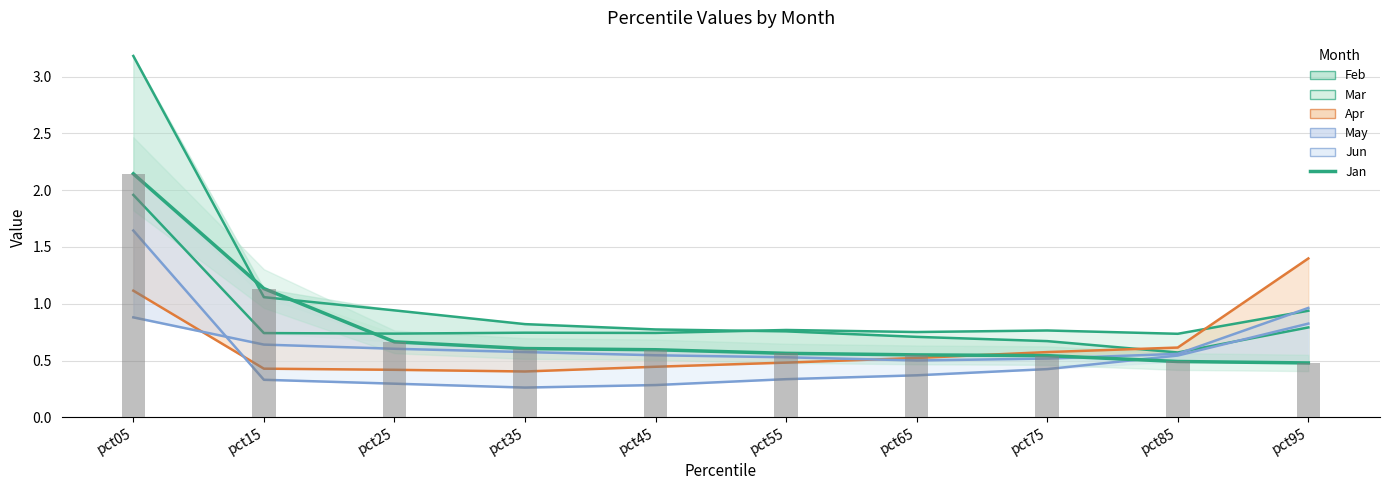

Where is Jan nearest to the value 1?

pct15